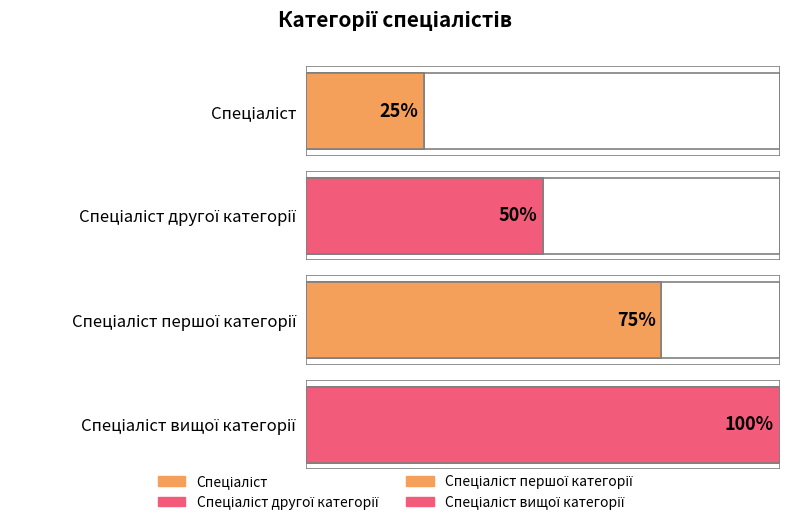

Which category has the highest value across all series?

Спеціаліст вищої категорії